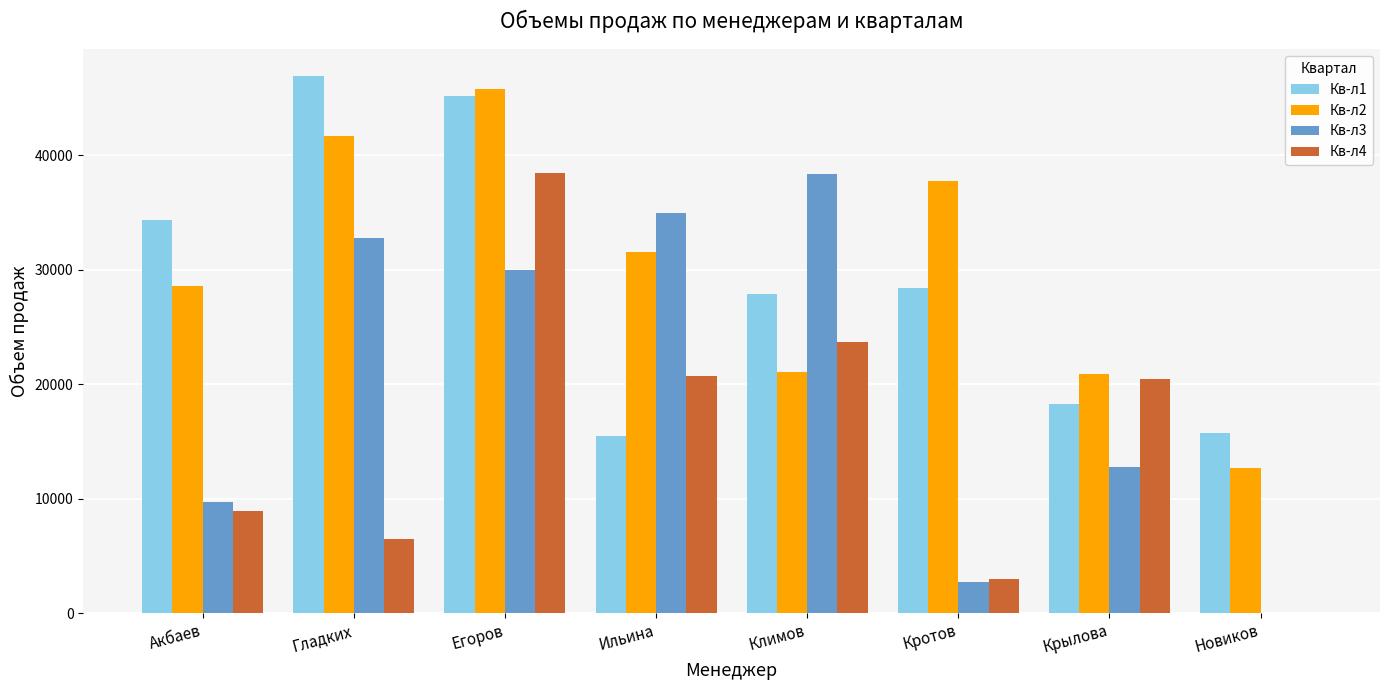

What is the spread (max minus min) of values at Климов?

17279.7